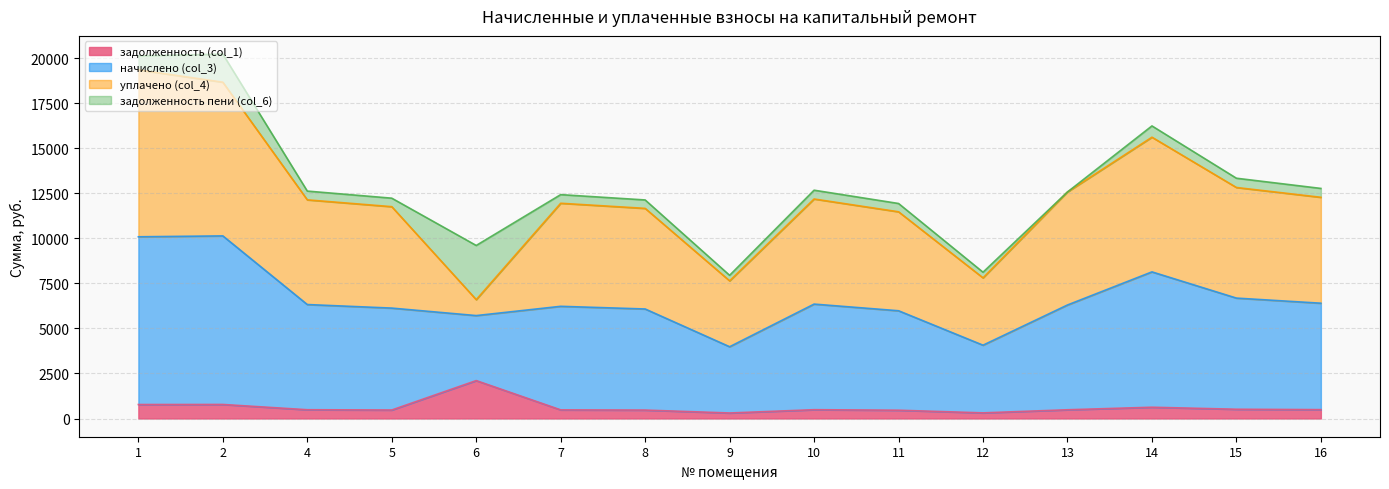

What is the maximum value for задолженность (col_1)?

2105.8